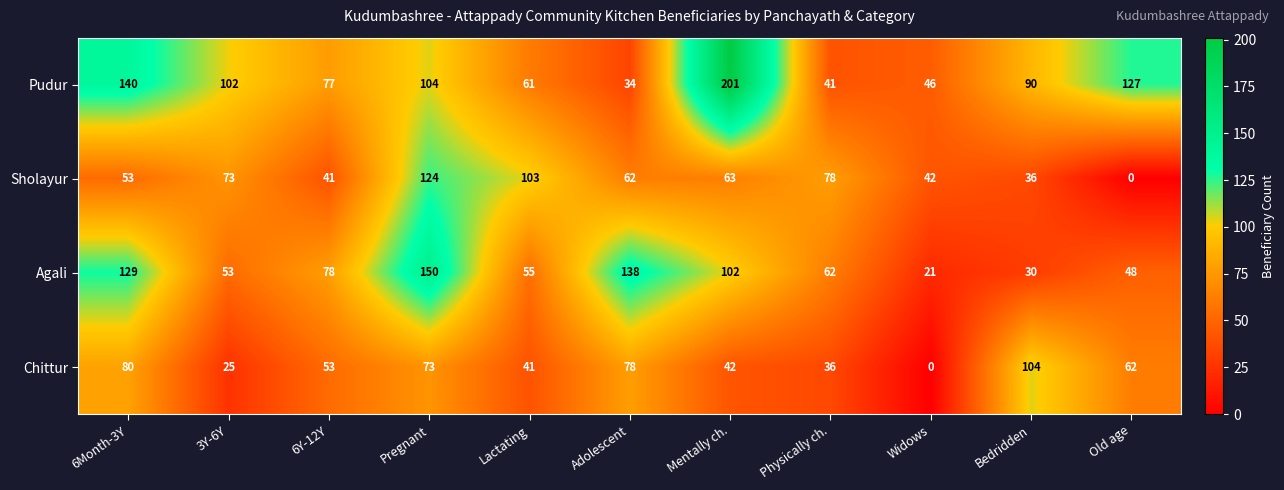

Which series has the largest total across all categories?

Pudur